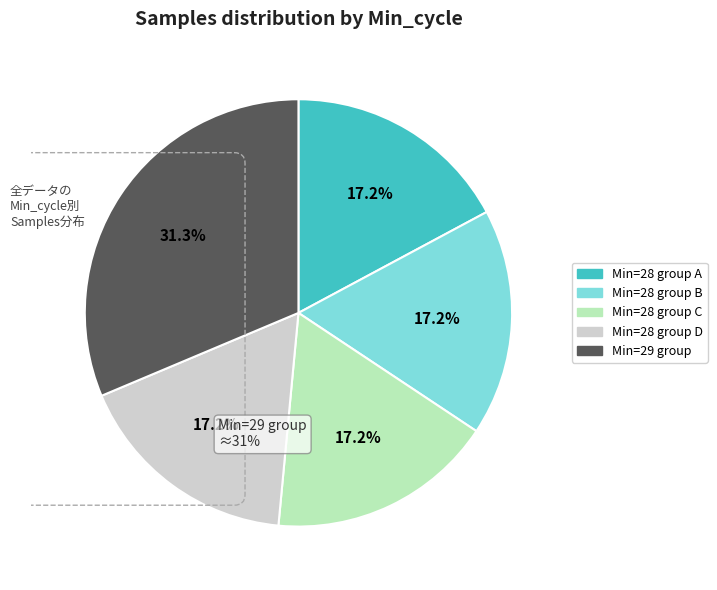

Does any single category account for the majority?

No